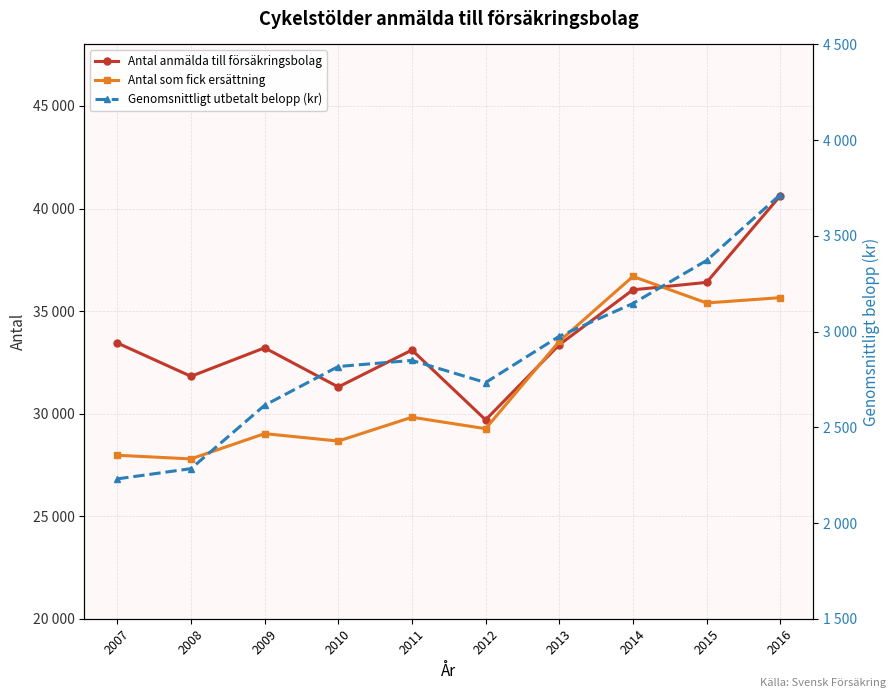

Which has a higher value, 2008 or 2011?

2011